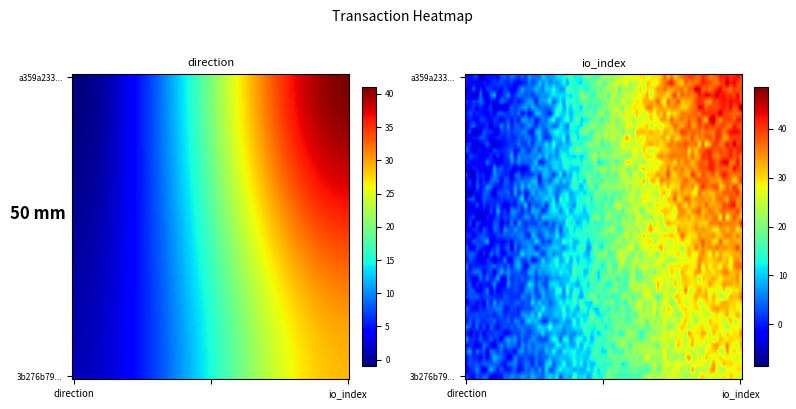

Rank the series at 1 from highest to lowest value.

a359a233db5bea461d5edd31d7341ca42c54137, 3b276b7953ec39dfe0a5f3cee8ade4cf70dc4b8